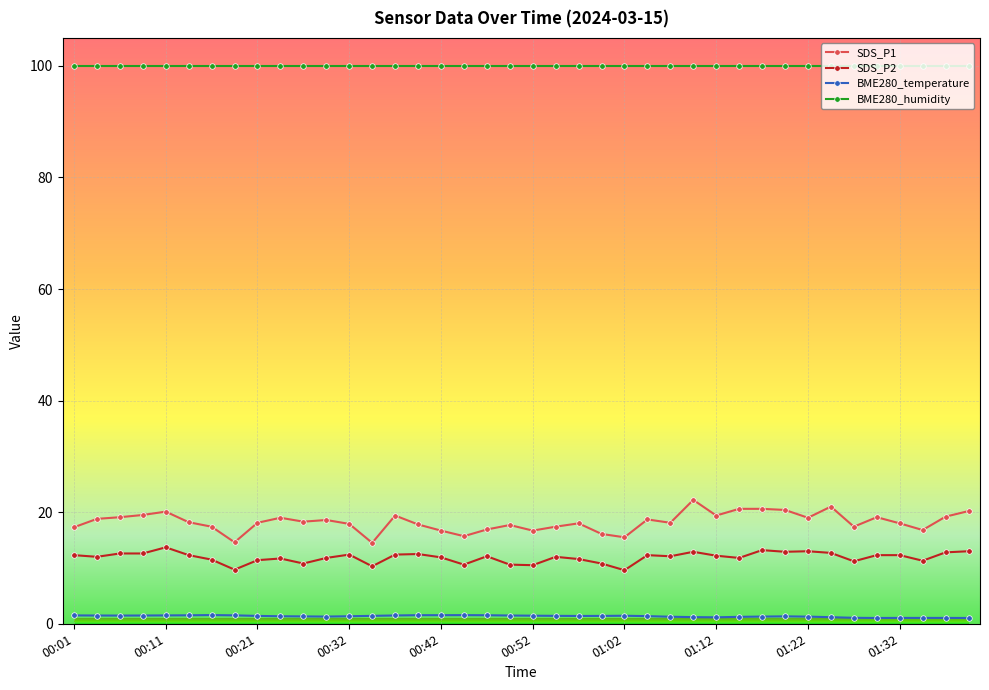

What is the maximum value shown in the chart?

100.0